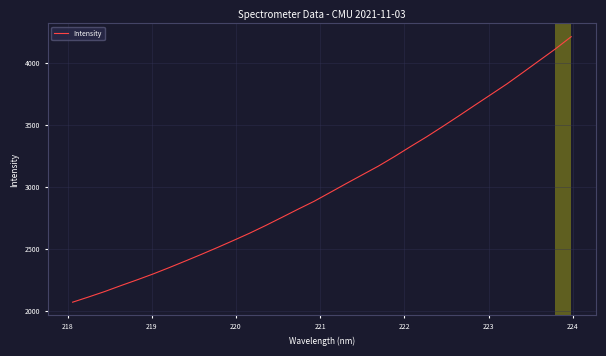

What is the difference between the maximum and minimum values?

2136.0